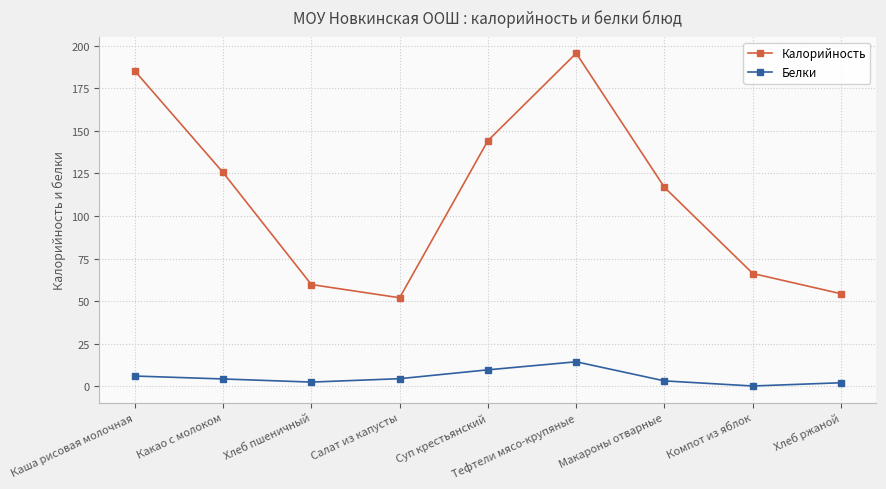

What is the label of the 7th point from the right?

Хлеб пшеничный